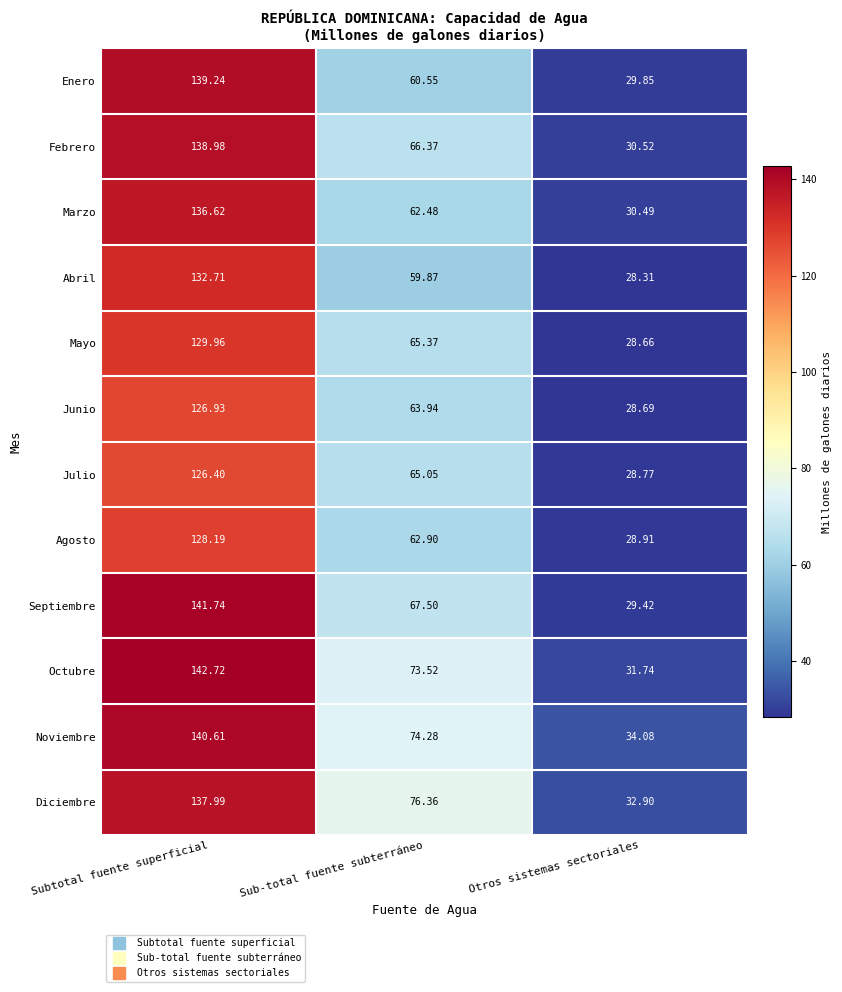

At which label does Noviembre first exceed 74?

Subtotal fuente superficial